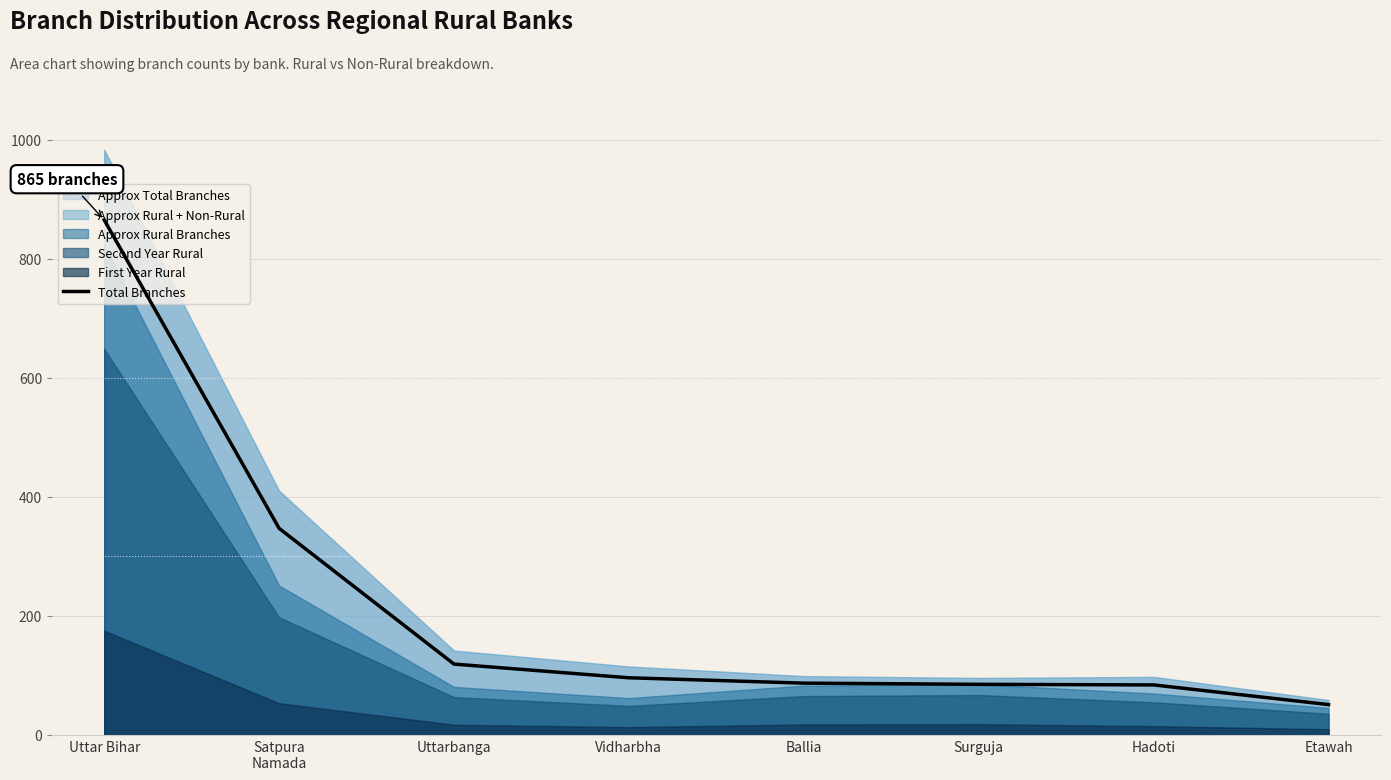

The chart shows a value of 51 at Etawah. True or false?

True